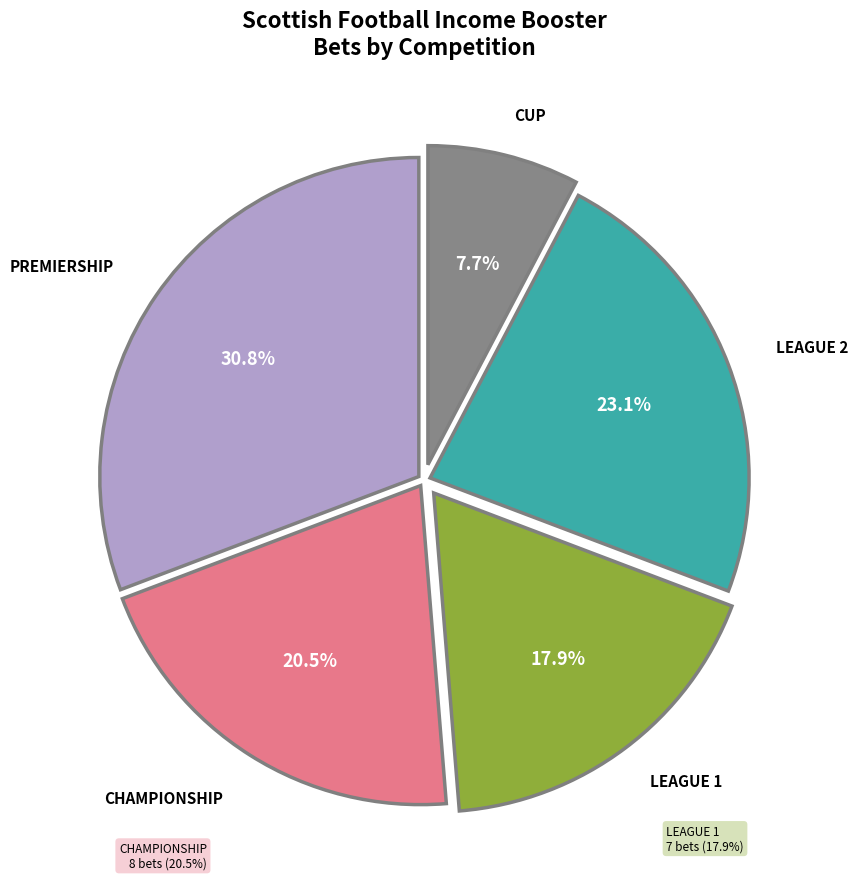

To the nearest percent, what is the difference between the largest and smallest slice percentages?

23%